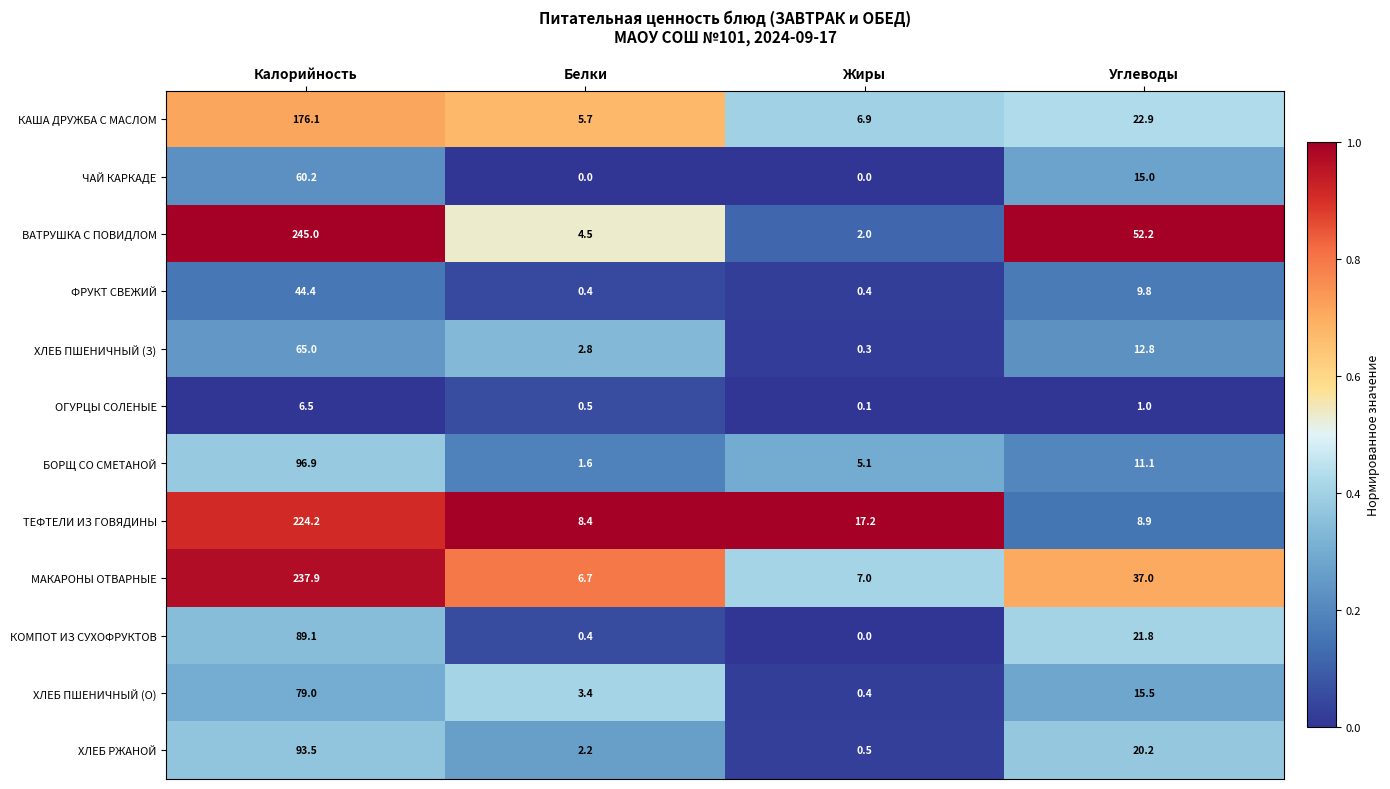

Is the value of КОМПОТ ИЗ СУХОФРУКТОВ at Калорийность greater than the value of БОРЩ СО СМЕТАНОЙ at Углеводы?

Yes